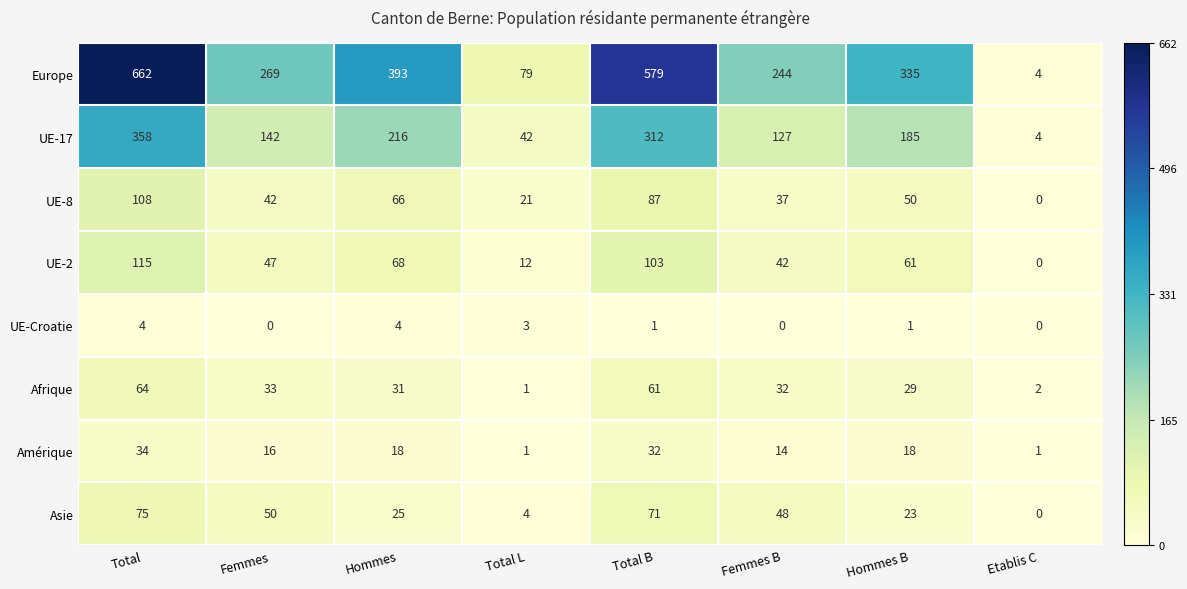

At which category is the sum across all series the highest?

Total